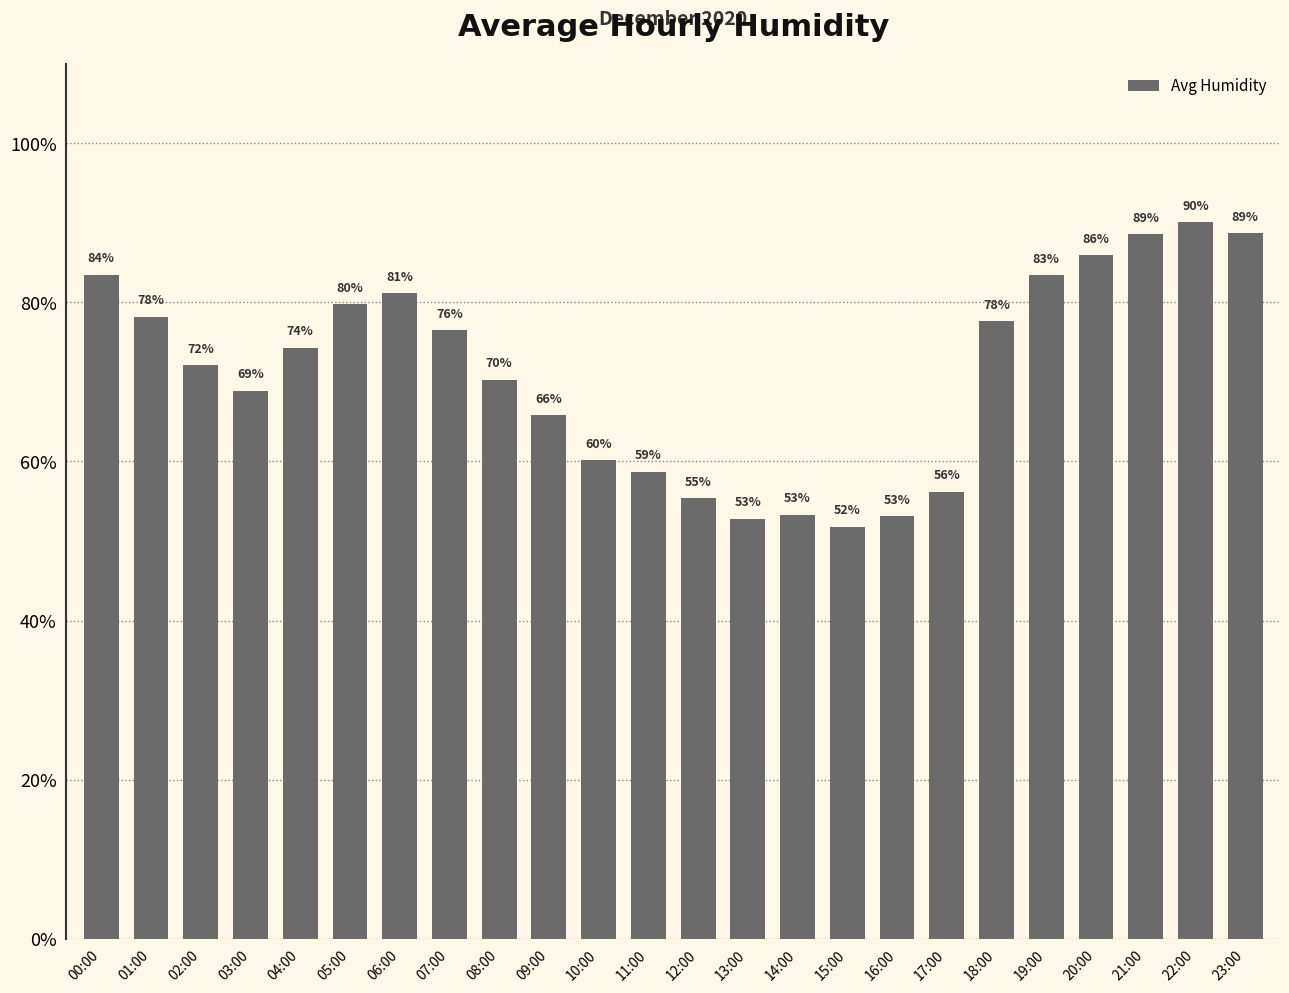

Where does the data first go above 74?

00:00